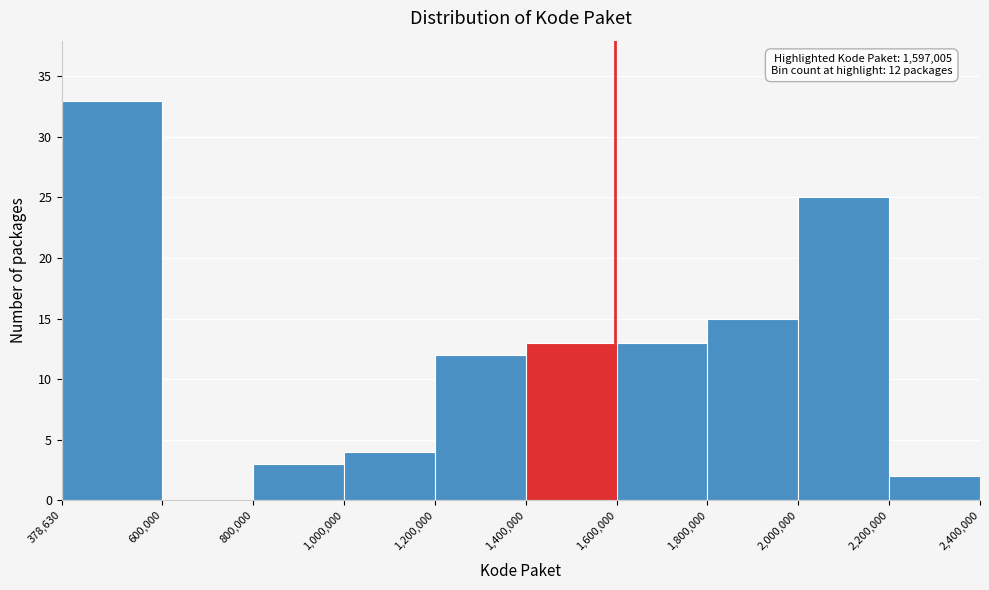

Which range on the x-axis has the tallest bar?

378,630 to 600,000